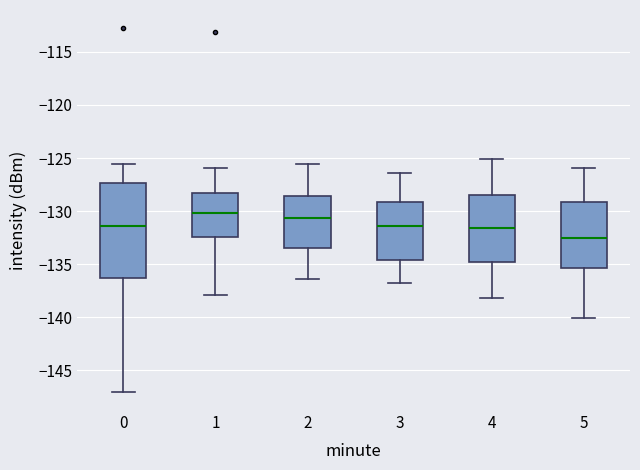

Reading left to right, transcribe this box plot: for each box, give where its median line is, the range the box spans, and where its two whiskers end, as read against the y-axis. The values are not printed on the chart, so give them approximately, as read against the axis.

0: median -131.5, box -136.5 to -127.5, whiskers -147.0 to -125.5
1: median -130.0, box -132.5 to -128.5, whiskers -138.0 to -126.0
2: median -130.5, box -133.5 to -128.5, whiskers -136.5 to -125.5
3: median -131.5, box -134.5 to -129.0, whiskers -137.0 to -126.5
4: median -131.5, box -134.5 to -128.5, whiskers -138.0 to -125.0
5: median -132.5, box -135.5 to -129.0, whiskers -140.0 to -126.0